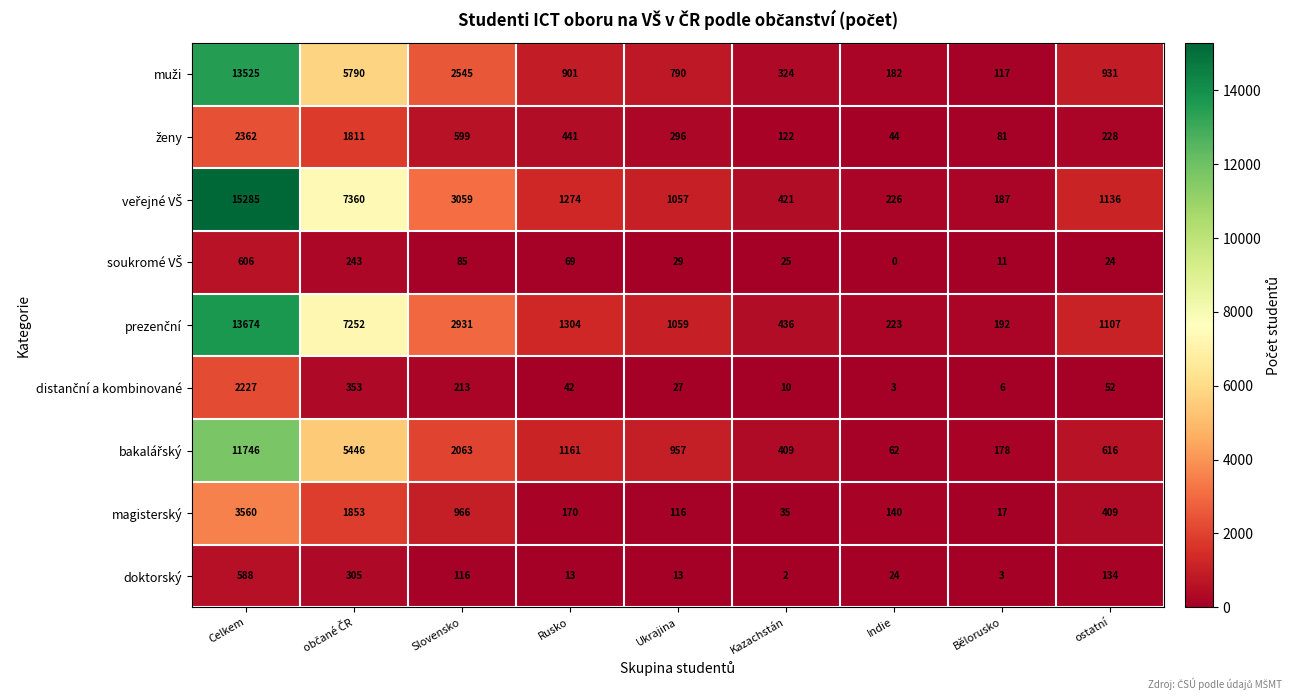

At which category does the chart reach its minimum across all series?

Indie